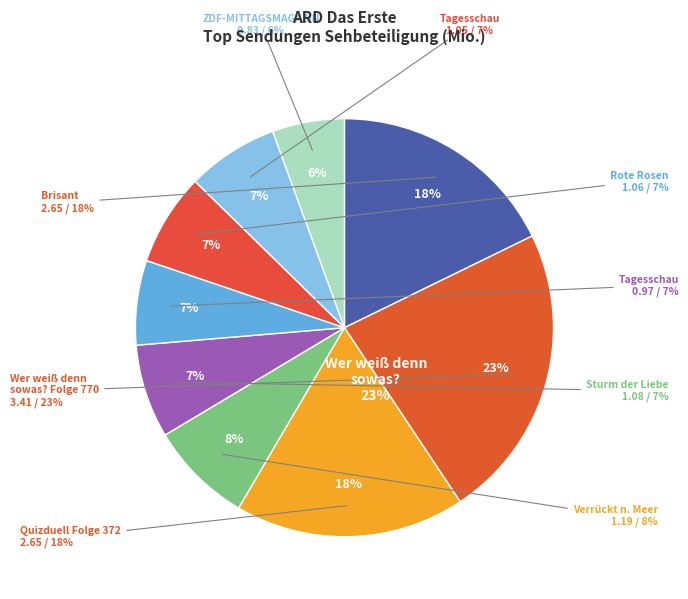

Which category has the smallest portion of the pie?

ZDF-MITTAGSMAGAZIN